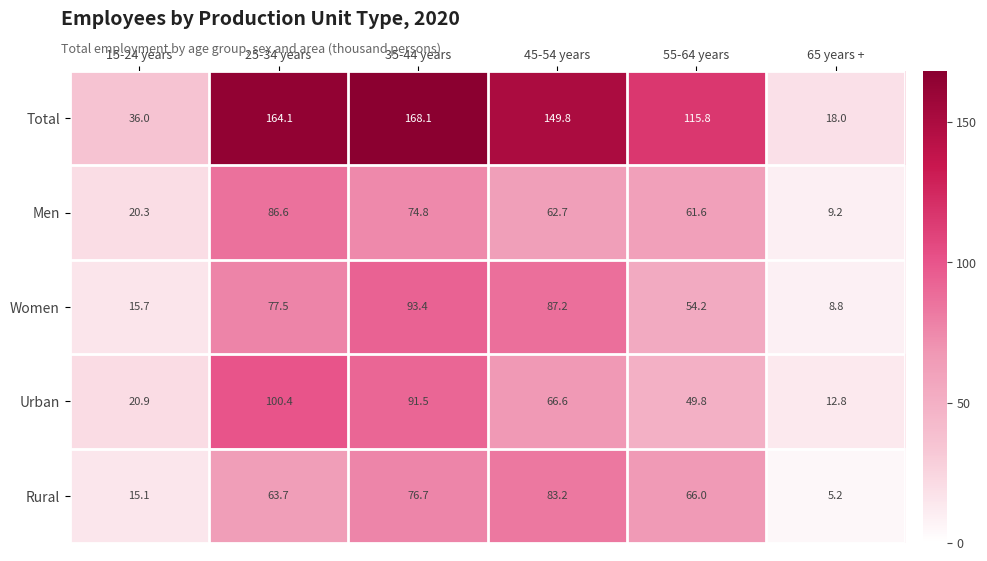

What is the greatest value displayed?

168.1